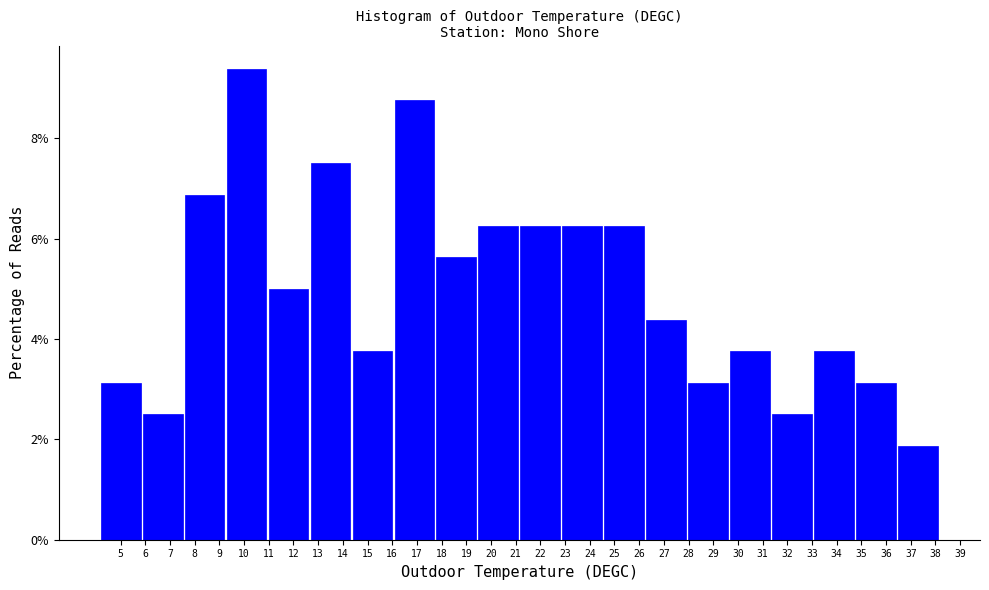

What is the value of the 3rd bar from the left?

6.9